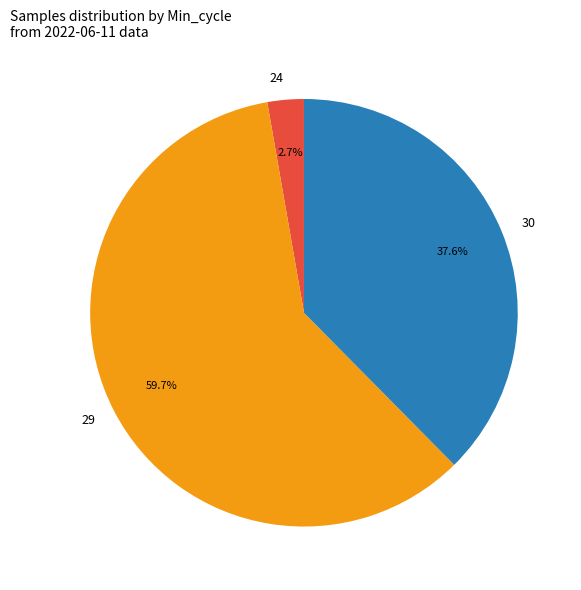

Count the number of slices in the pie.

3